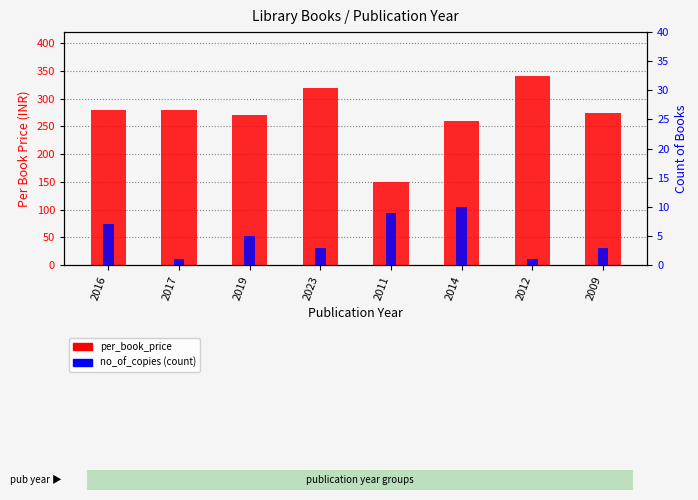

Reading left to right, transcribe all the data shown in this chart.

per_book_price: 2016=280	2017=280	2019=270	2023=320	2011=150	2014=260	2012=340	2009=275
no_of_copies (count): 2016=7	2017=1	2019=5	2023=3	2011=9	2014=10	2012=1	2009=3